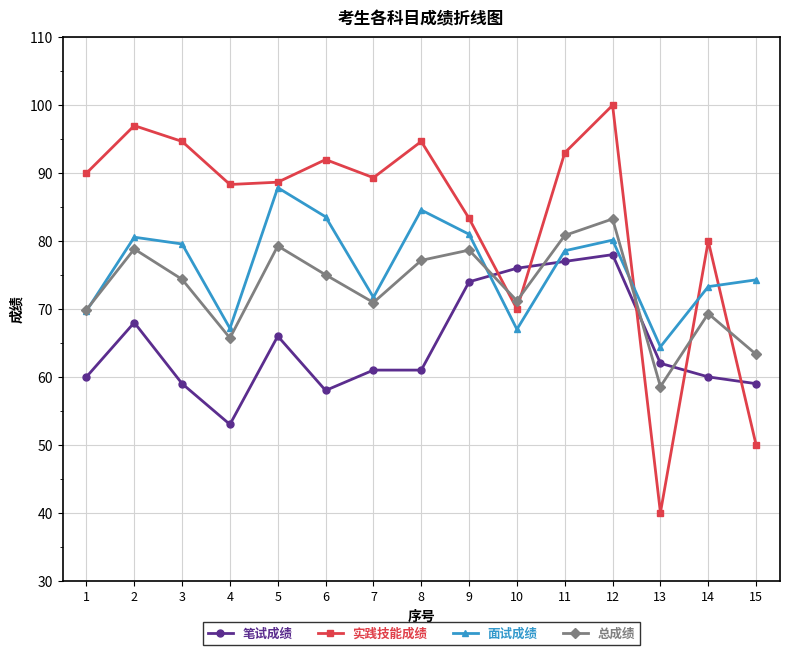

What is the spread (max minus min) of values at 9?

9.3